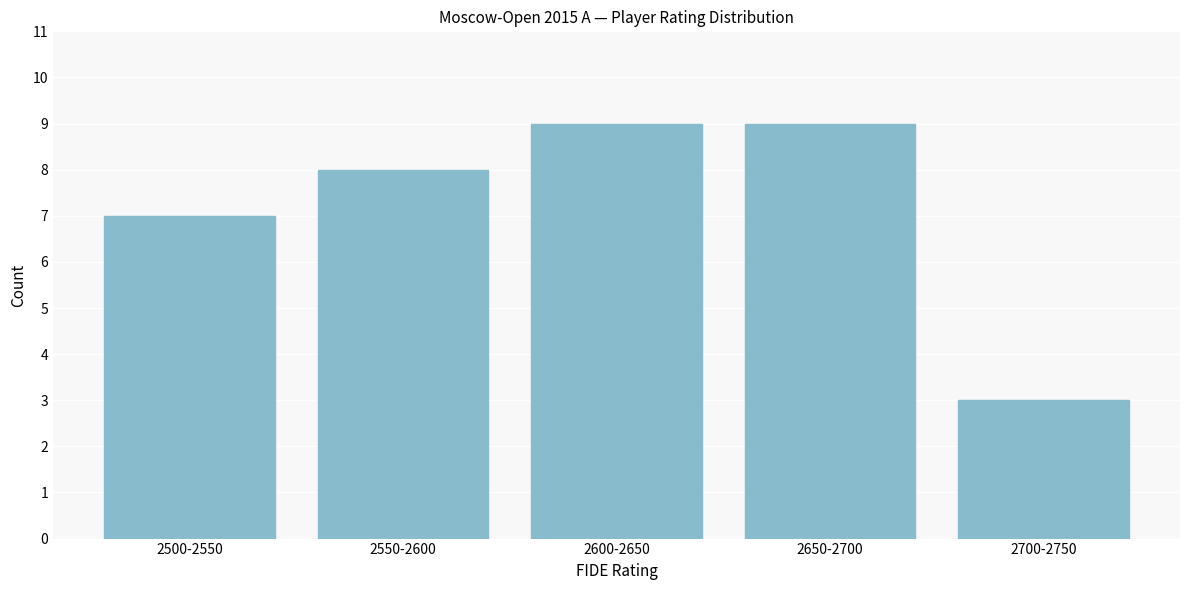

Reading right to left, extract all data points from this chart.

2700-2750=3	2650-2700=9	2600-2650=9	2550-2600=8	2500-2550=7